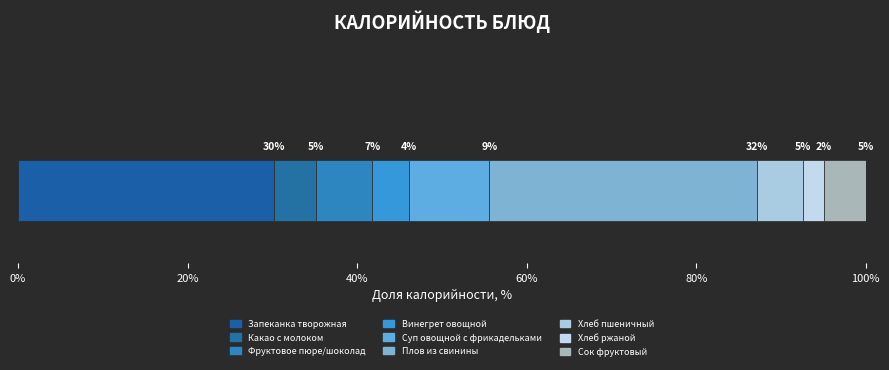

Are the bars grouped side by side (vs. stacked)?

No